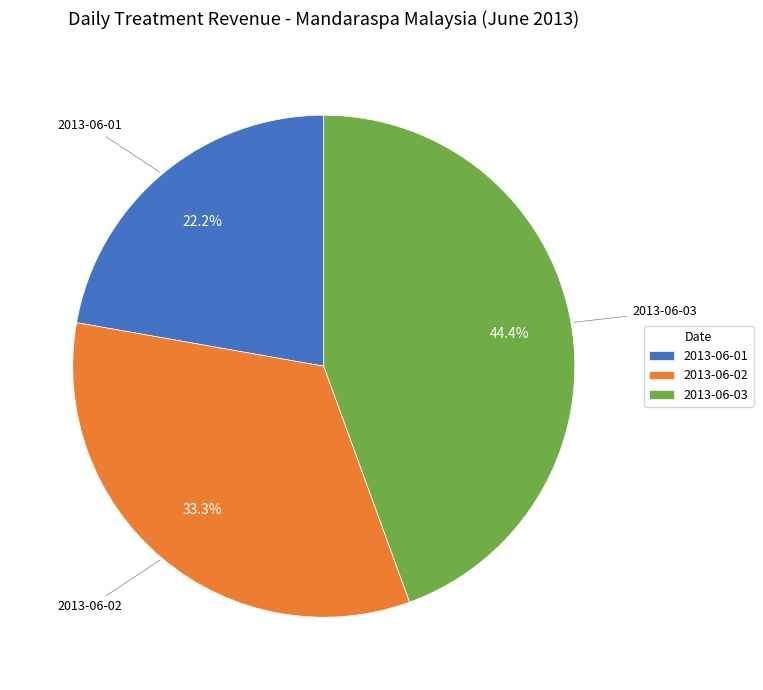

Count the number of slices in the pie.

3